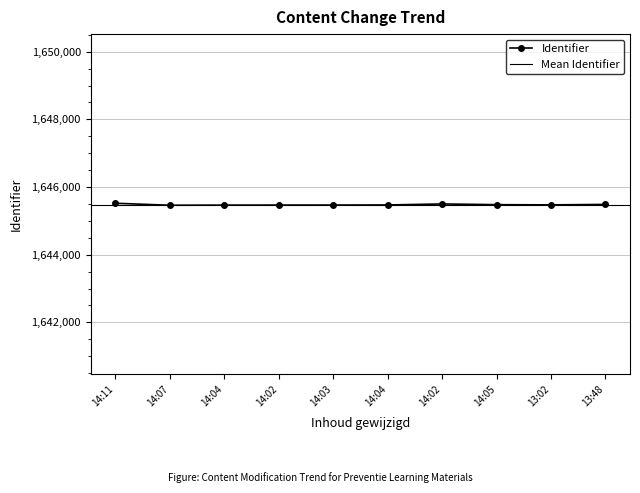

The chart shows a value of 895101 at 14:03. True or false?

False